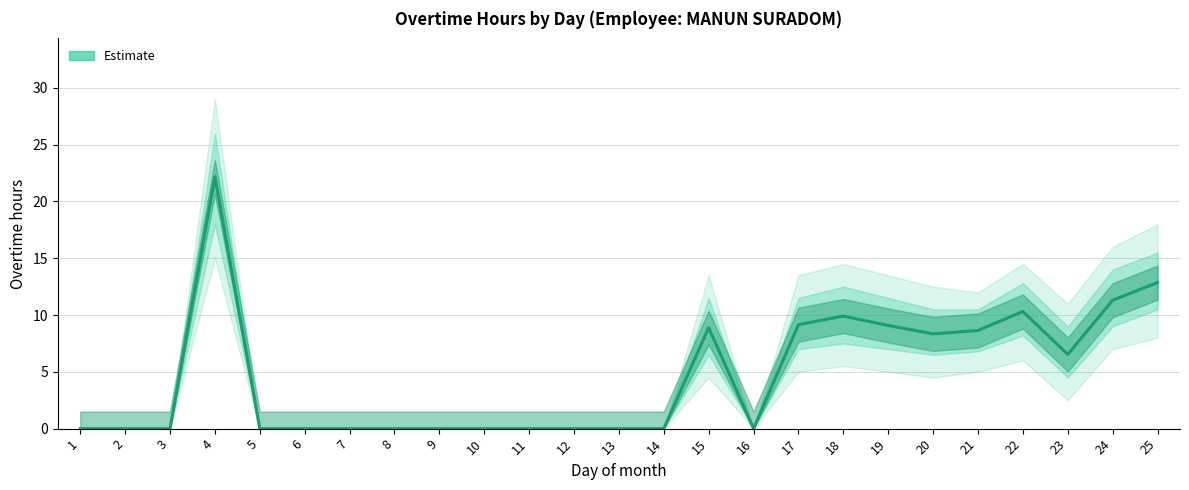

True or false: the data shows -7.4 at 8.

False